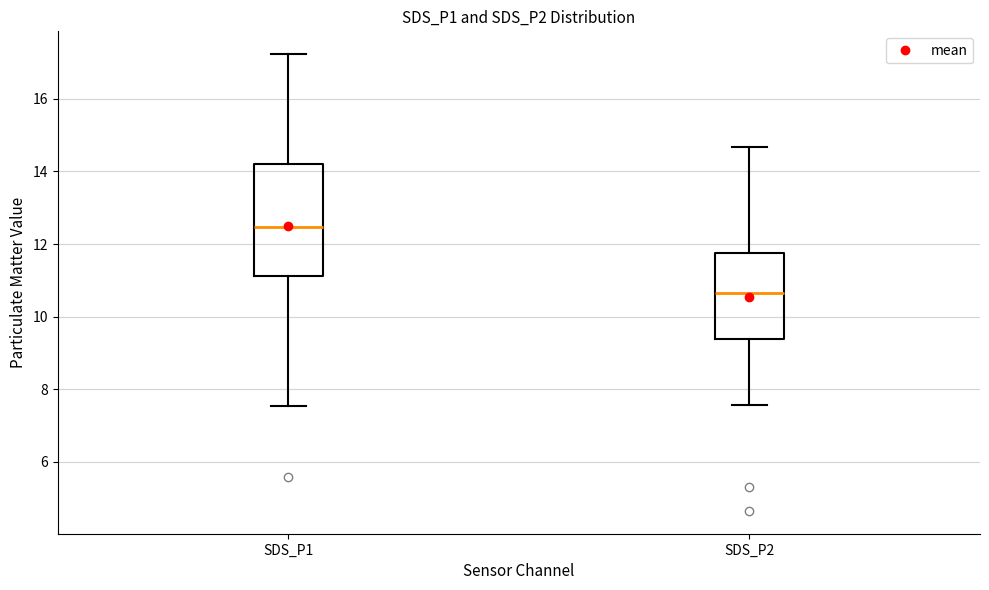

Where does the upper whisker of the box for SDS_P1 end on the y-axis? The values are not printed on the chart, so give them approximately, as read against the axis.

17.2